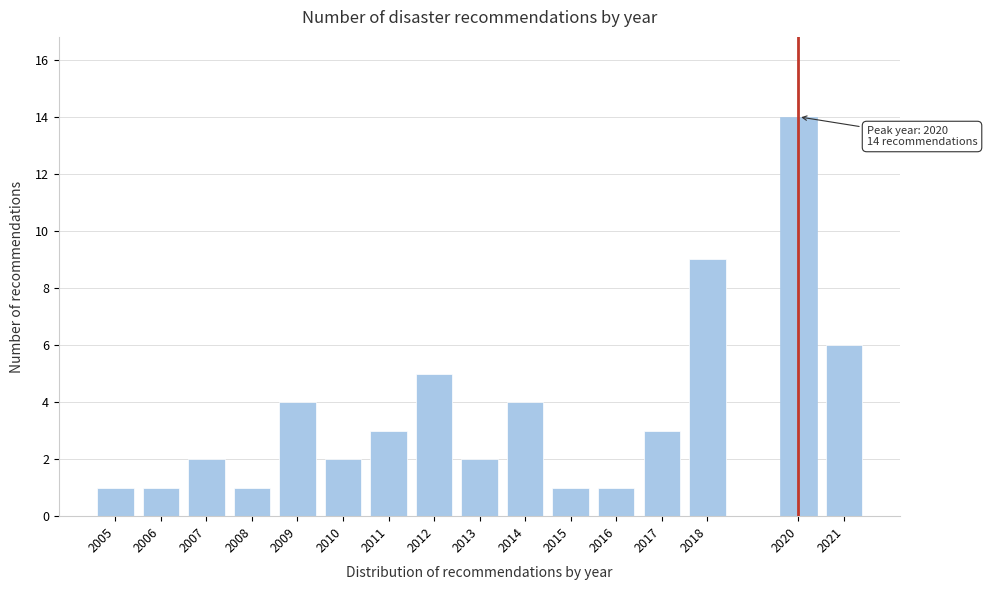

Reading left to right, extract all data points from this chart.

2005=1	2006=1	2007=2	2008=1	2009=4	2010=2	2011=3	2012=5	2013=2	2014=4	2015=1	2016=1	2017=3	2018=9	2020=14	2021=6